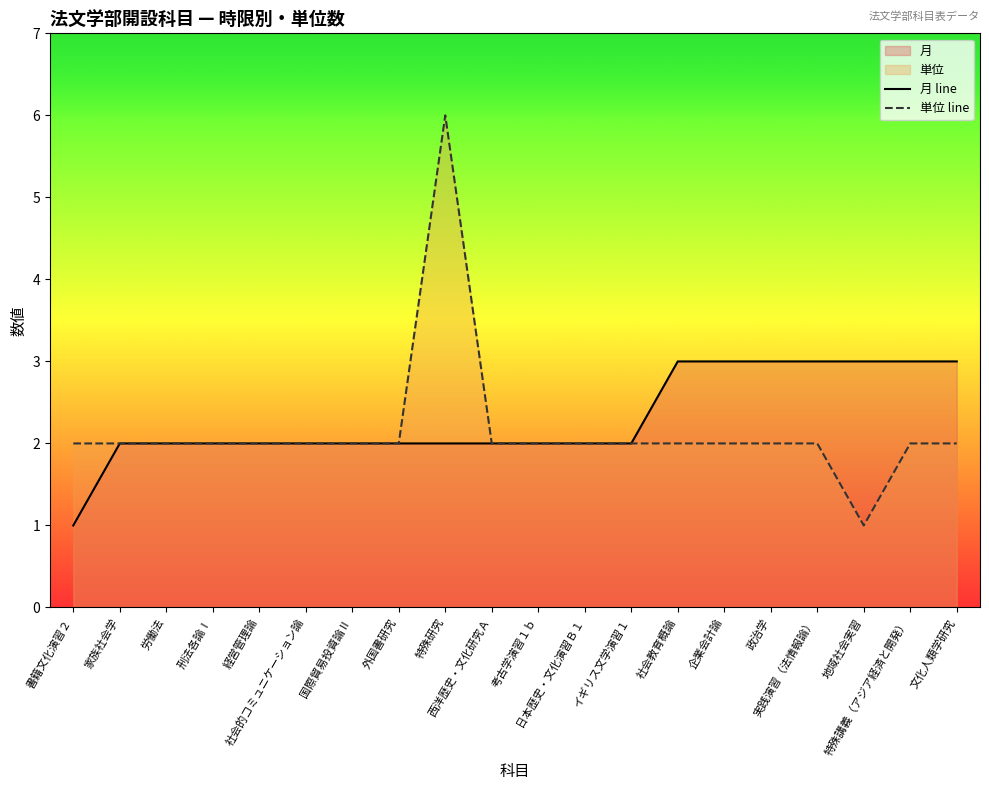

What value does the 単位 line series have at 外国書研究?

2